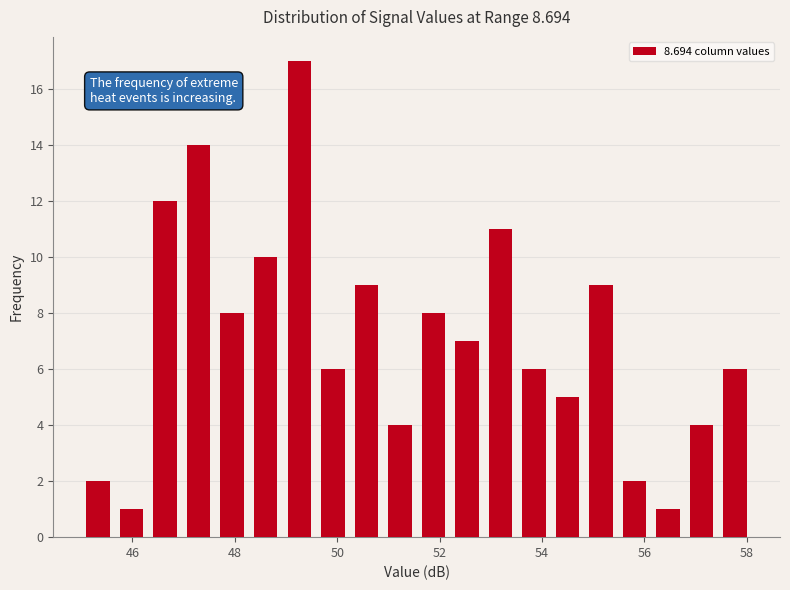

Around what value on the x-axis is the tallest bar? Give the approximate position of its centre, as read against the axis.

49.2